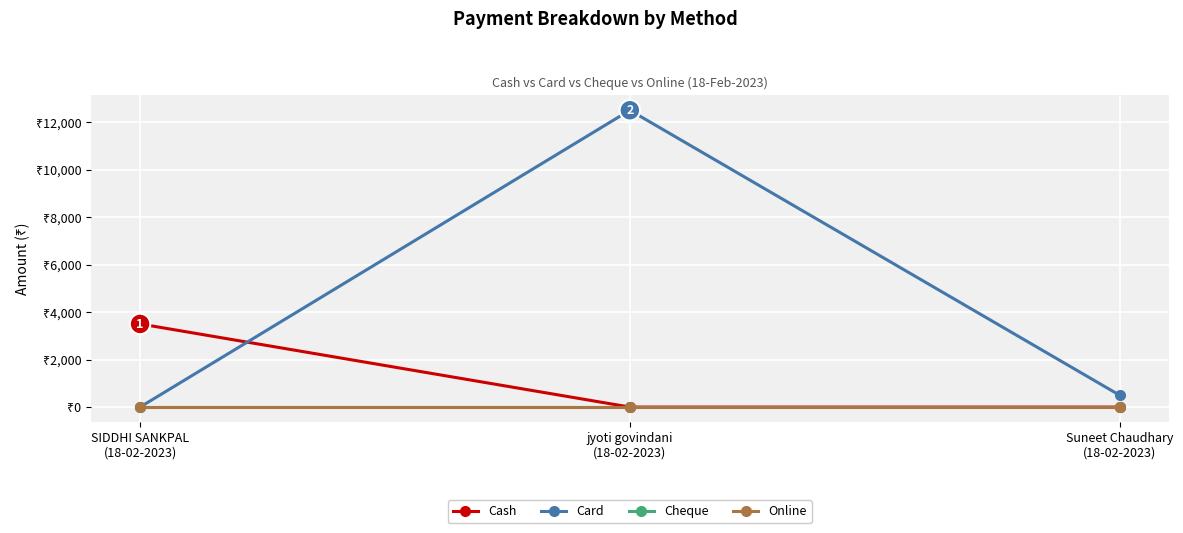

What position from the left is jyoti govindani
(18-02-2023)?

2